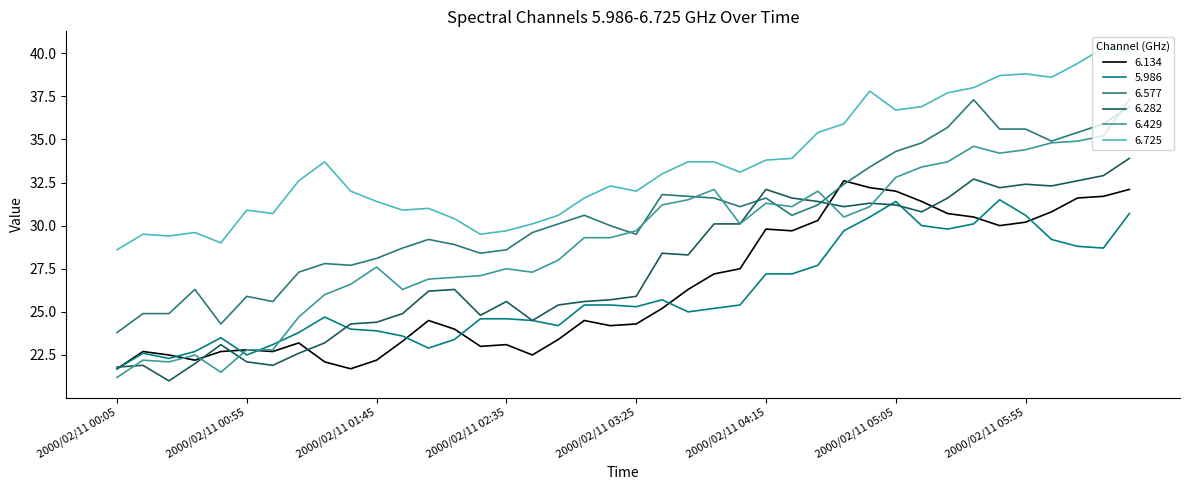

Which series has the widest spread of values?

6.429